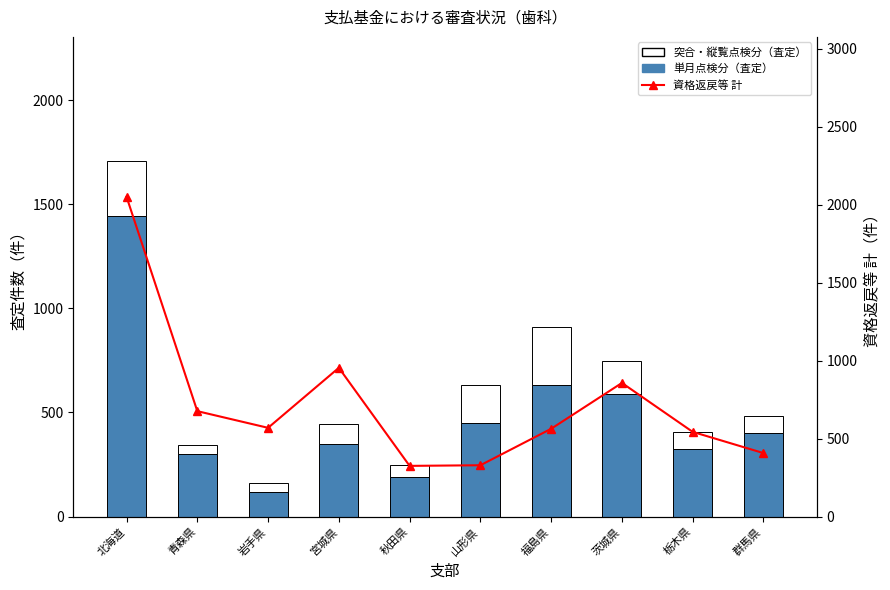

At which label does 単月点検分（査定） first exceed 401?

北海道